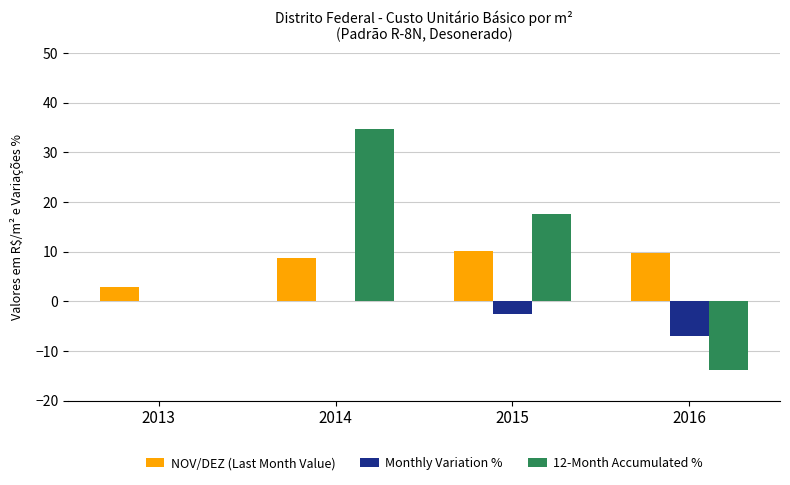

Is the value of NOV/DEZ (Last Month Value) at 2013 greater than the value of 12-Month Accumulated % at 2013?

Yes